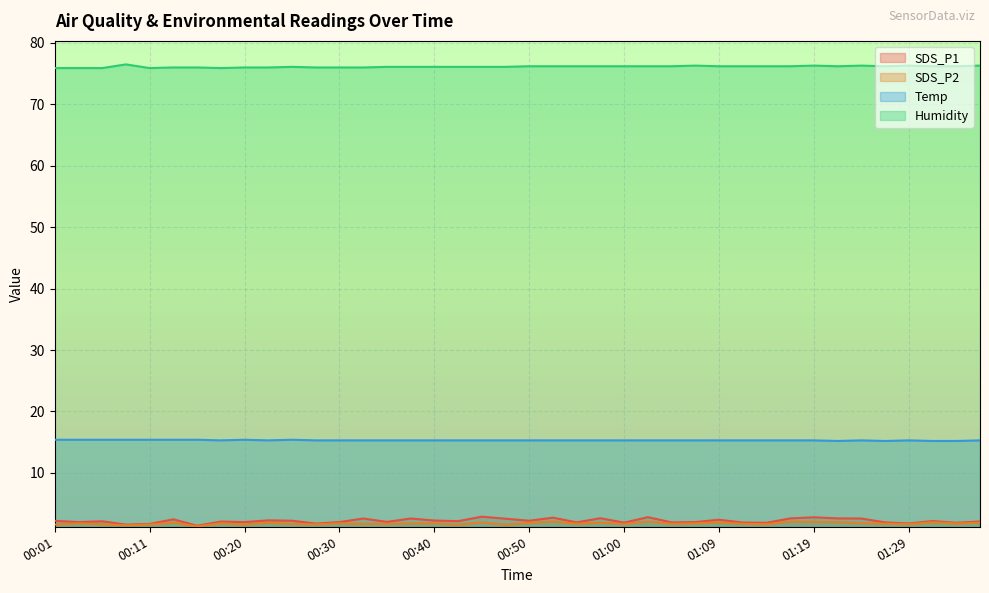

What is the sum of the Humidity values at 00:06 and 00:01?

151.8